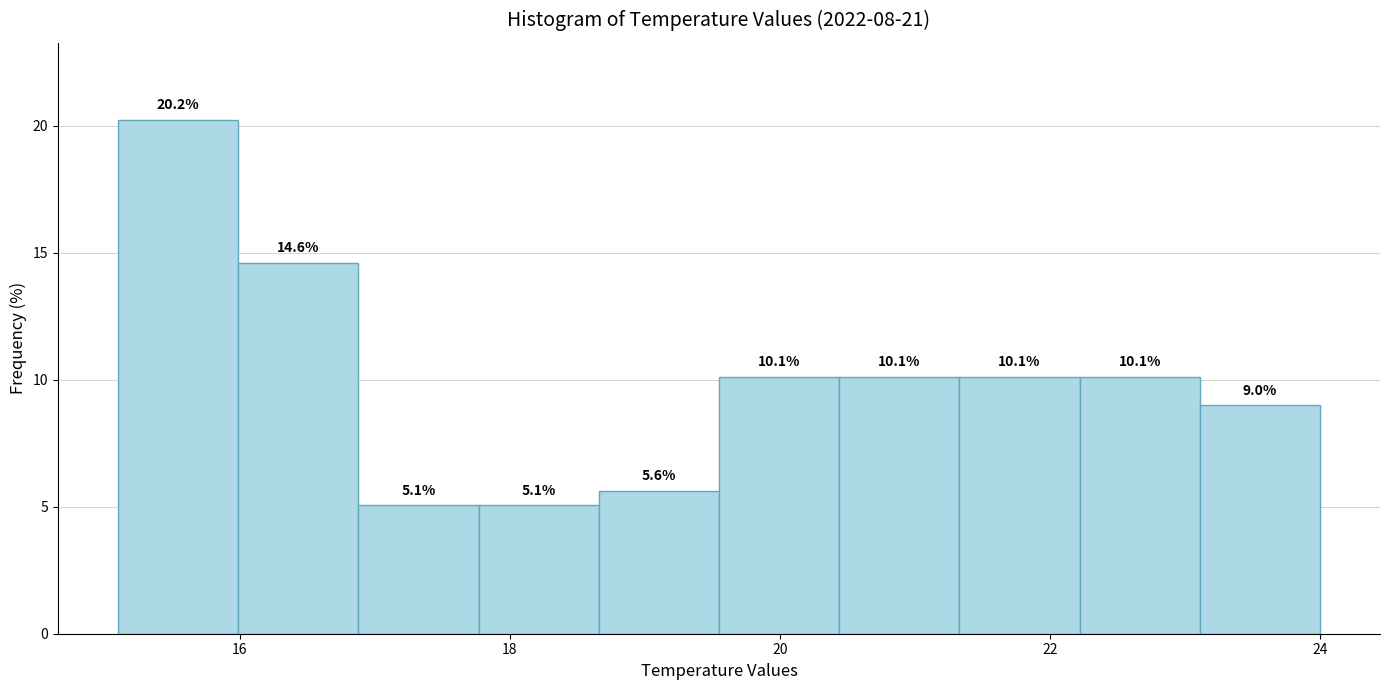

Reading left to right, transcribe this chart: for each bar, give the range it covers on the x-axis and its height. The bar edges are not printed on the chart, so give them approximately, as read against the axis.

15.2 to 16.0: 20.2
16.0 to 16.8: 14.6
16.8 to 17.8: 5.1
17.8 to 18.6: 5.1
18.6 to 19.6: 5.6
19.6 to 20.4: 10.1
20.4 to 21.4: 10.1
21.4 to 22.2: 10.1
22.2 to 23.2: 10.1
23.2 to 24.0: 9.0